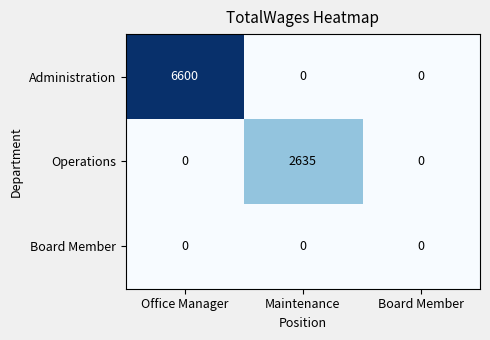

List the series in order of their peak value, lowest first.

Board Member, Operations, Administration